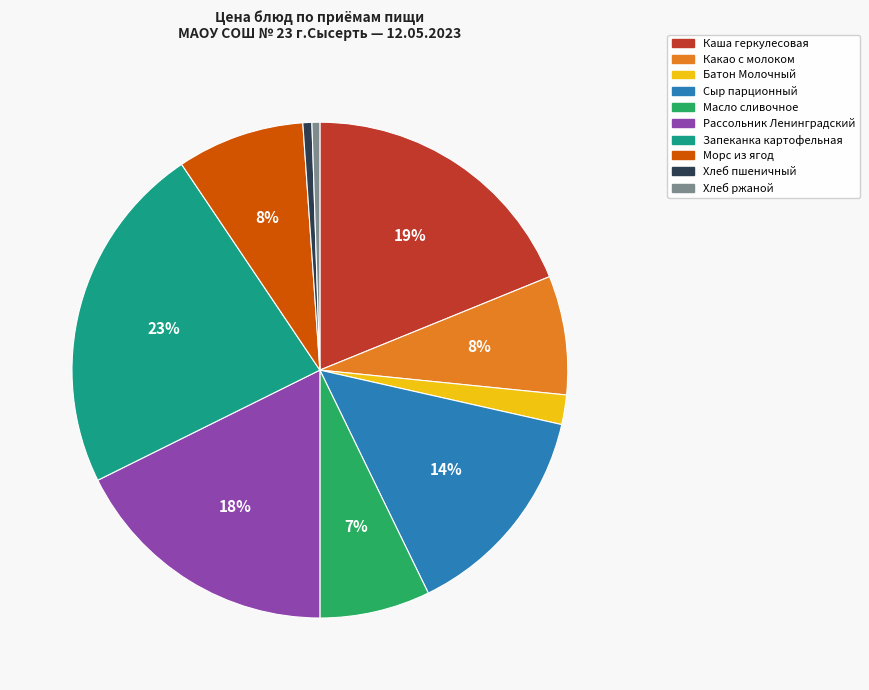

How many slices are in this pie chart?

10